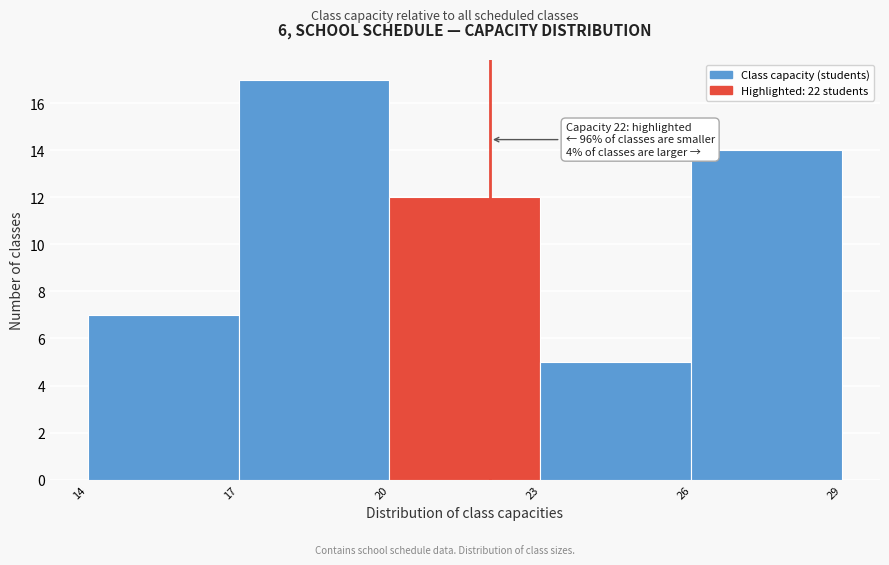

Over which range of the x-axis is the bar tallest?

17 to 20